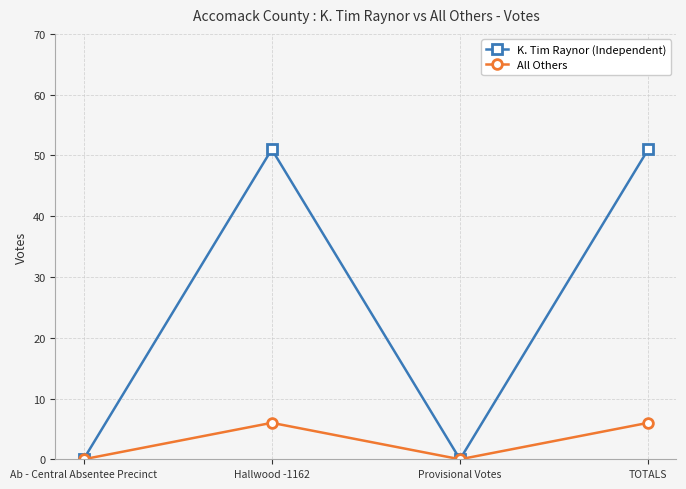

What is the greatest value displayed?

51